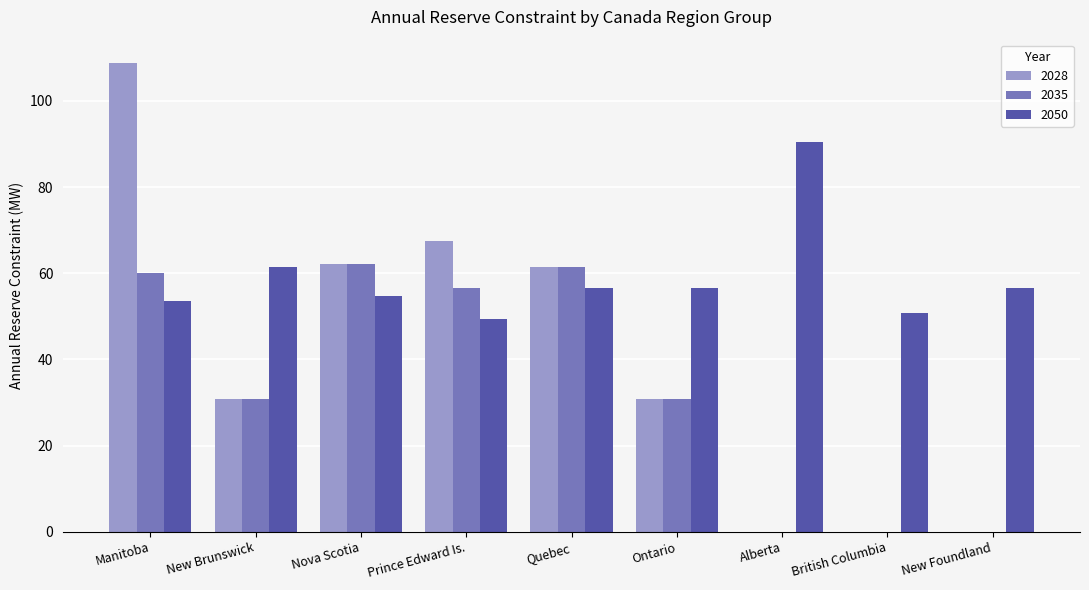

Is it true that 2050 equals 31.2 at Manitoba?

False